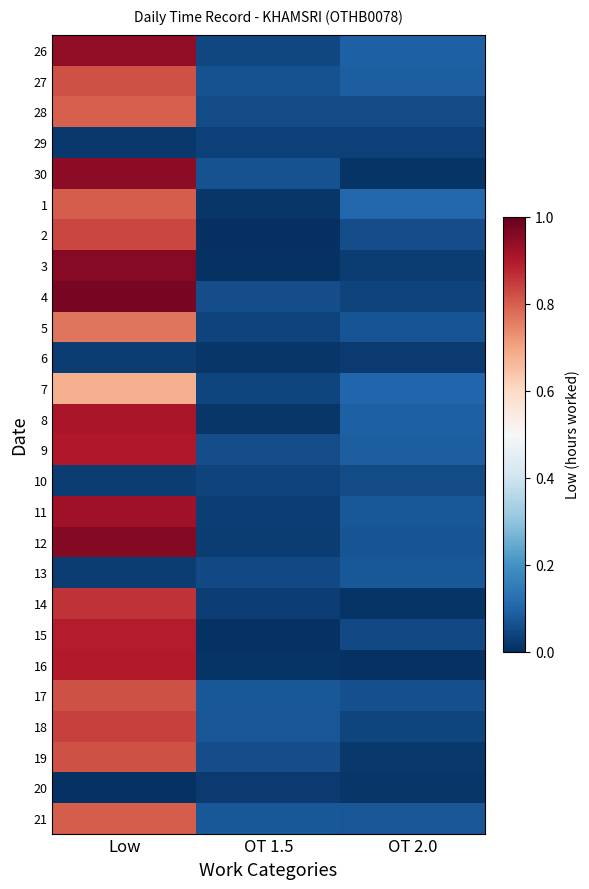

What is the total value across all series at OT 2.0?

1.4